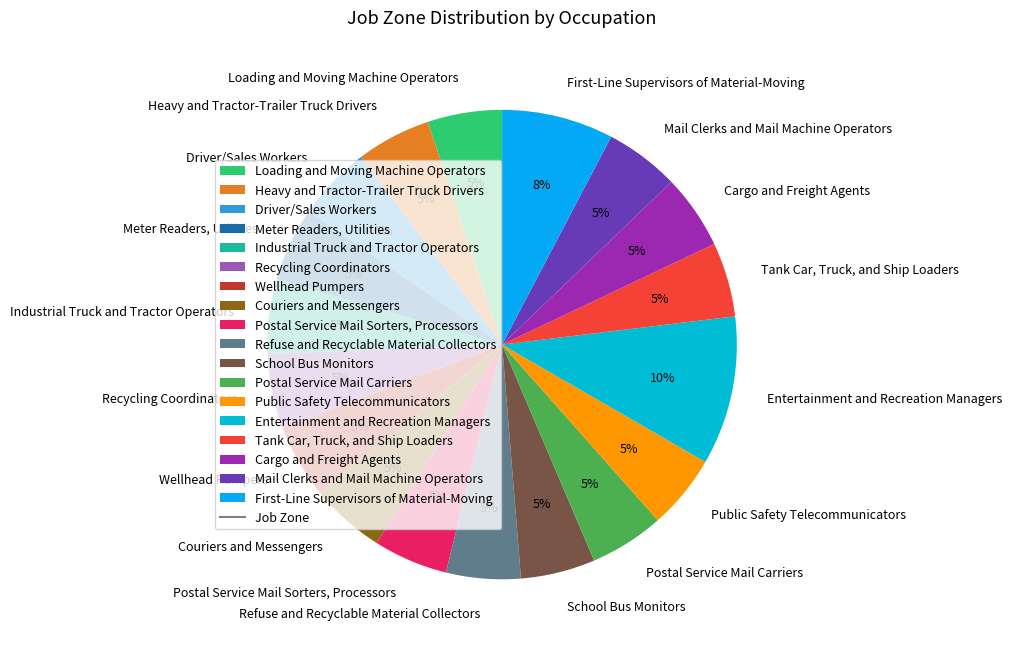

To the nearest percent, what is the combined percentage of Recycling Coordinators and Refuse and Recyclable Material Collectors?

10%